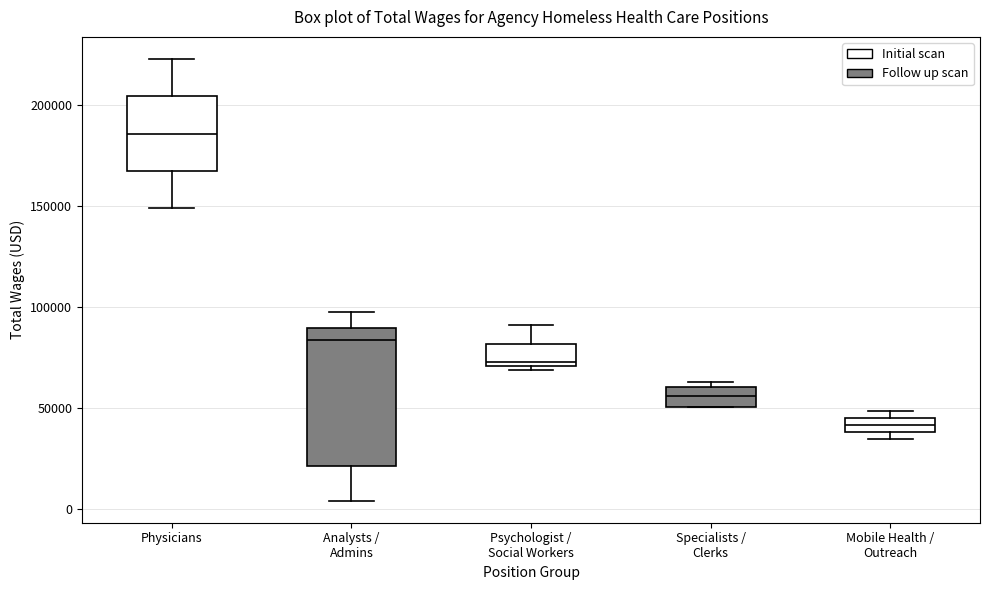

Which box is the tallest, from its lower edge to its upper edge?

Analysts / Admins